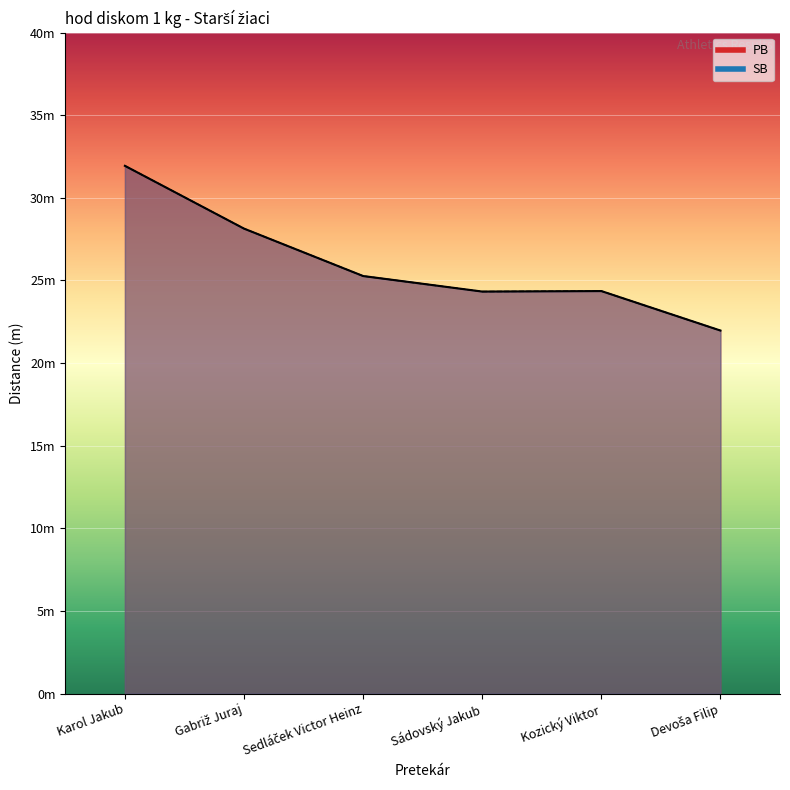

Count the number of categories in the chart.

6